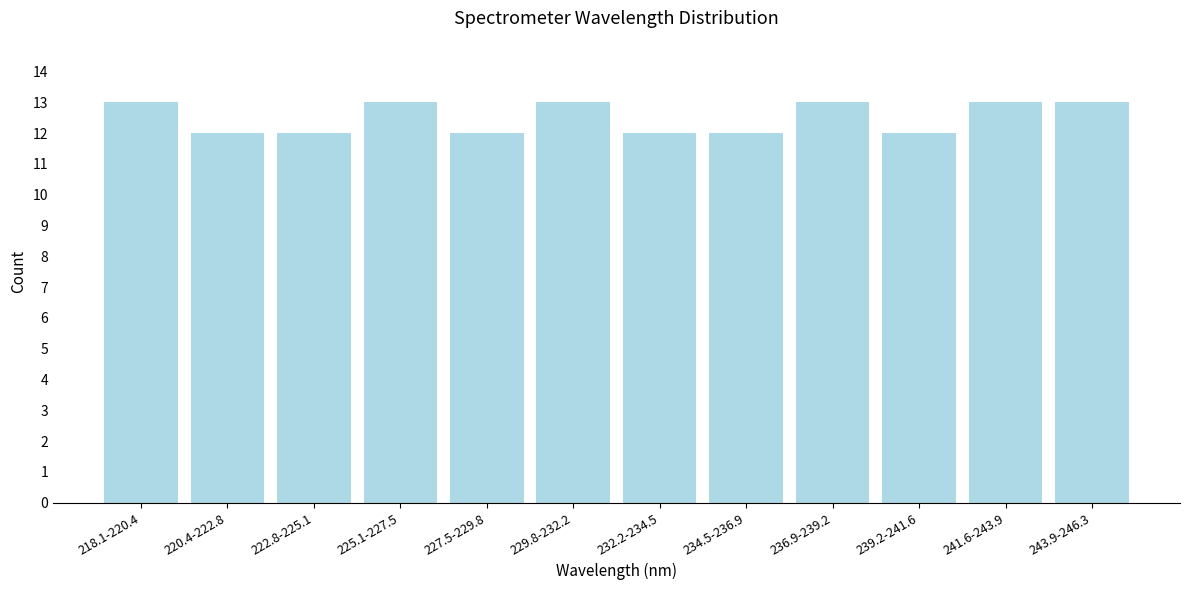

Reading right to left, extract all data points from this chart.

243.9-246.3=13	241.6-243.9=13	239.2-241.6=12	236.9-239.2=13	234.5-236.9=12	232.2-234.5=12	229.8-232.2=13	227.5-229.8=12	225.1-227.5=13	222.8-225.1=12	220.4-222.8=12	218.1-220.4=13